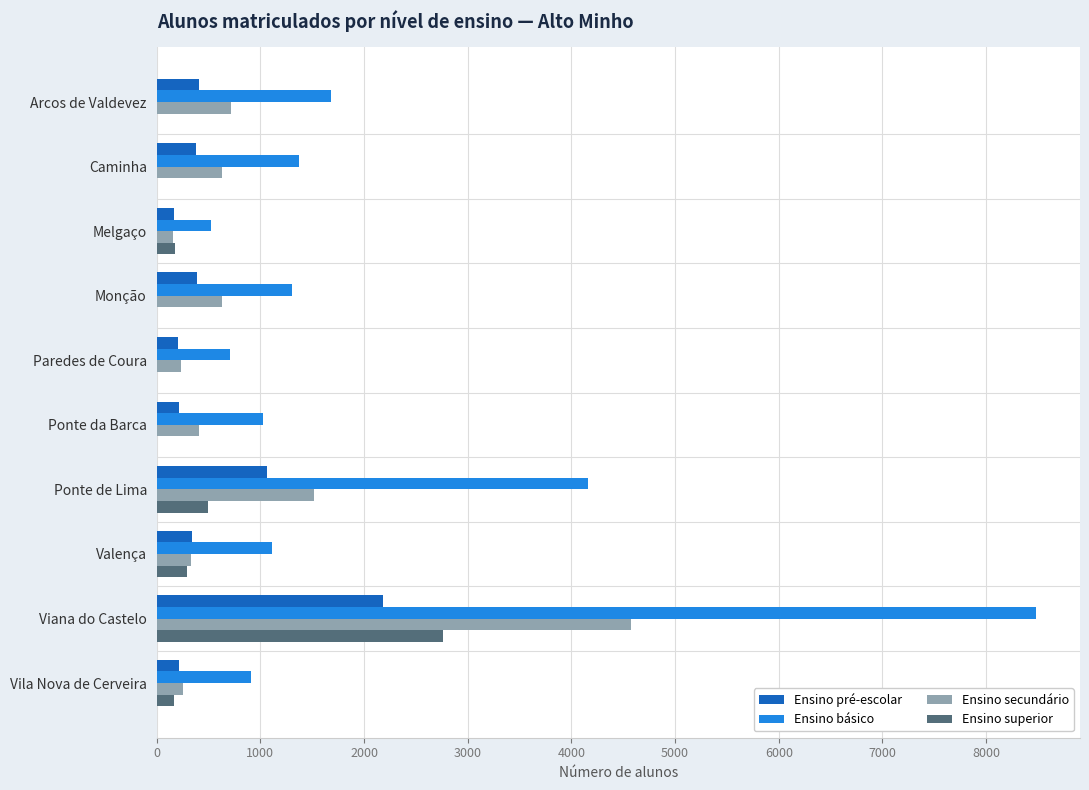

What is the sum of the Ensino secundário values at Viana do Castelo and Arcos de Valdevez?

5295